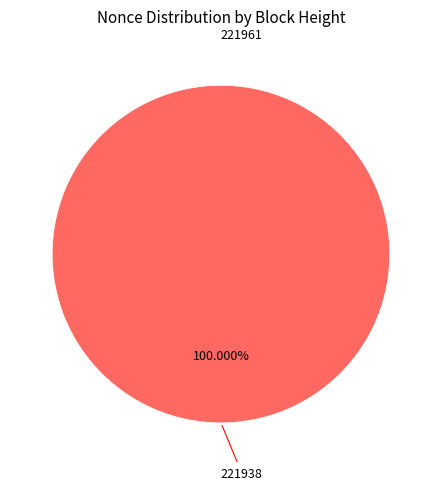

Which category has the smallest portion of the pie?

221961